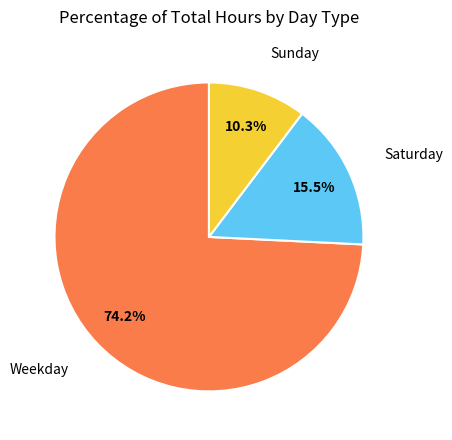

Does any single category account for the majority?

Yes